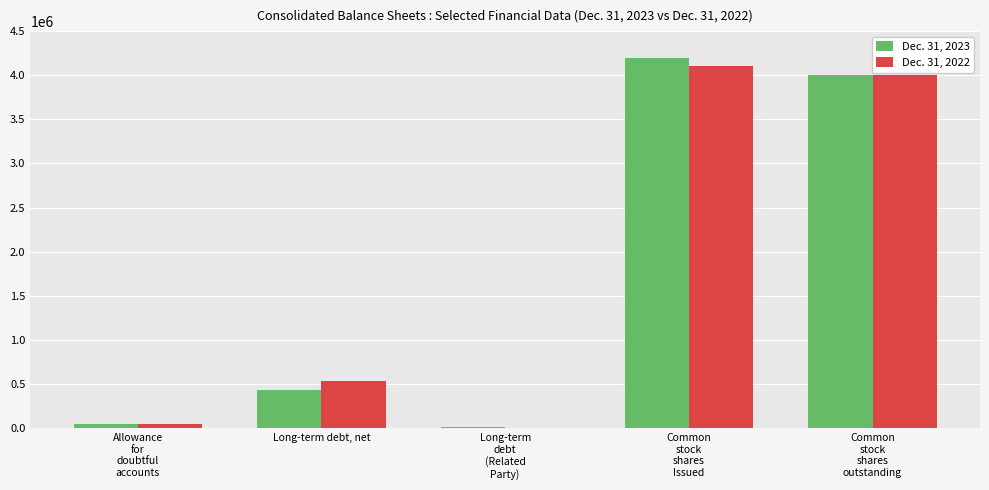

Is it true that Dec. 31, 2022 equals 531600 at Long-term debt, net?

True